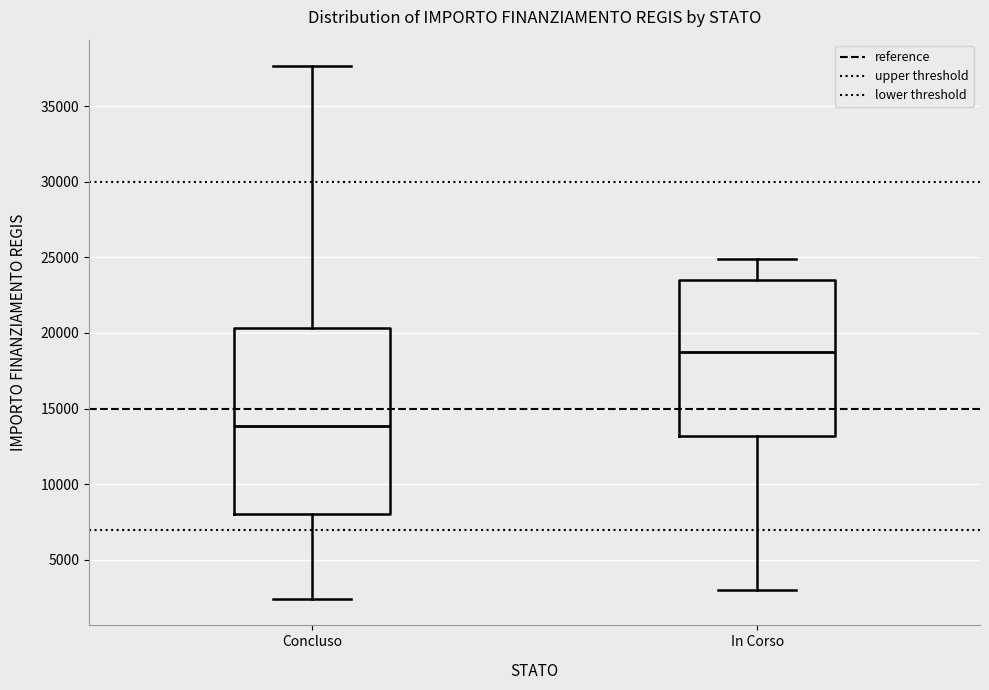

Which box has the highest median line?

In Corso